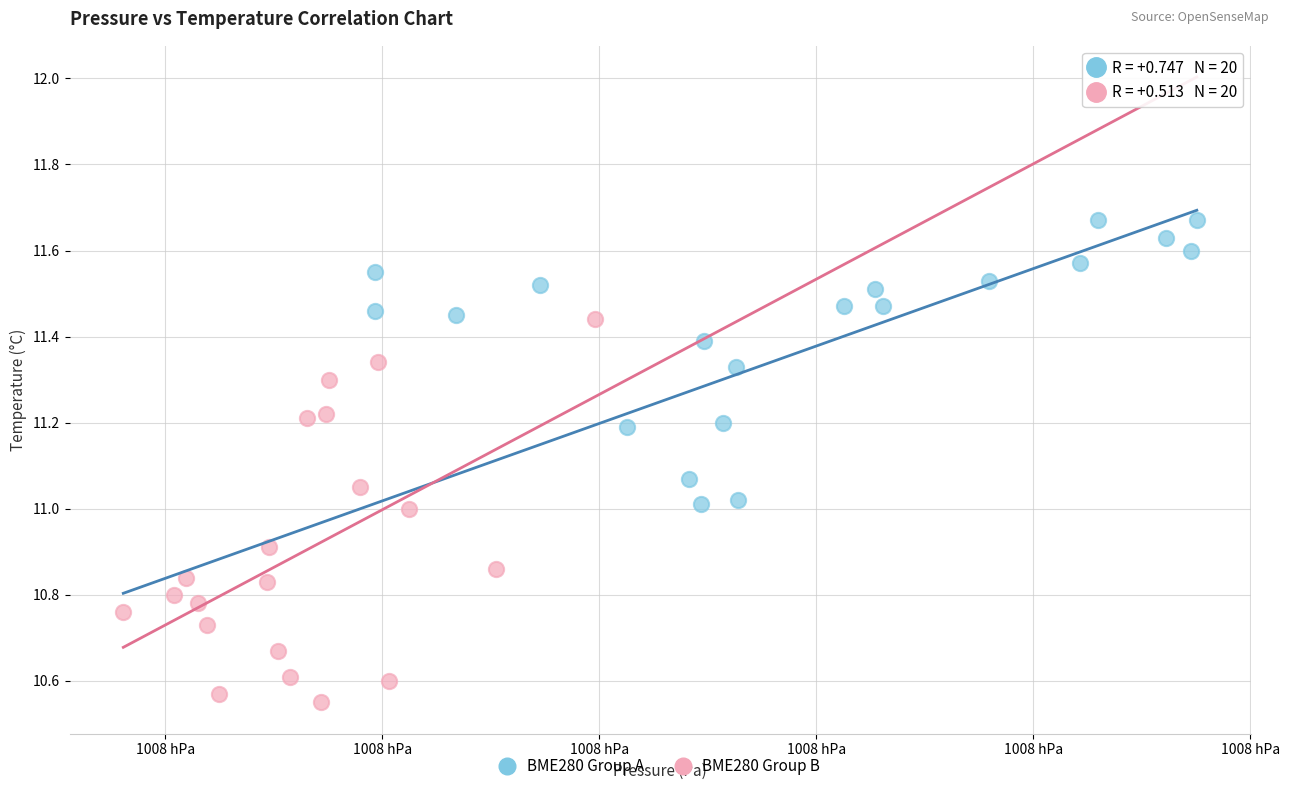

Which series reaches the maximum Y coordinate?

BME280 Group A